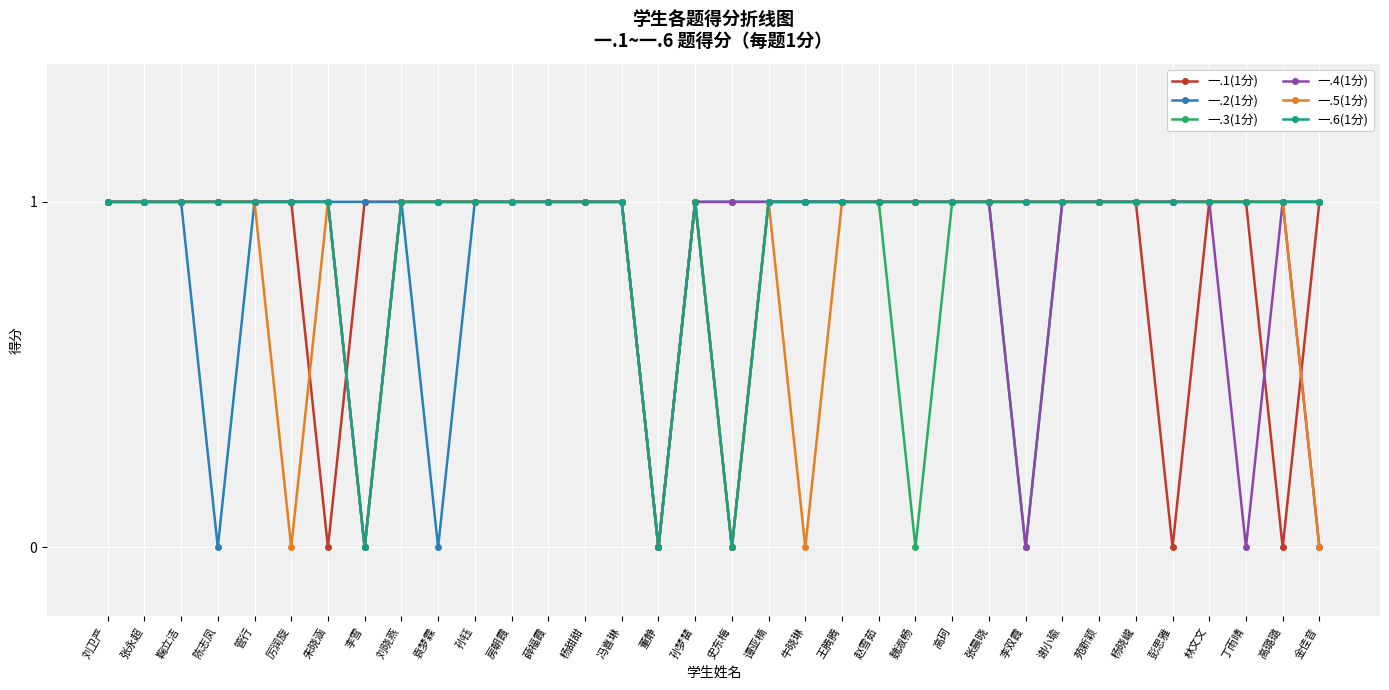

How many lines are shown in the chart?

6